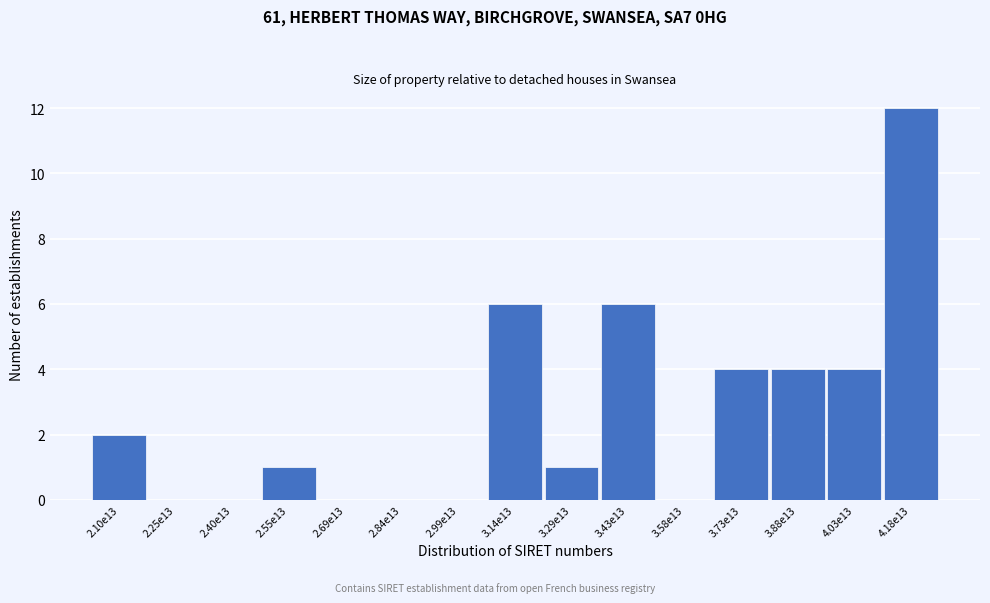

Reading left to right, extract all data points from this chart.

2.10e13=2	2.25e13=0	2.40e13=0	2.55e13=1	2.69e13=0	2.84e13=0	2.99e13=0	3.14e13=6	3.29e13=1	3.43e13=6	3.58e13=0	3.73e13=4	3.88e13=4	4.03e13=4	4.18e13=12